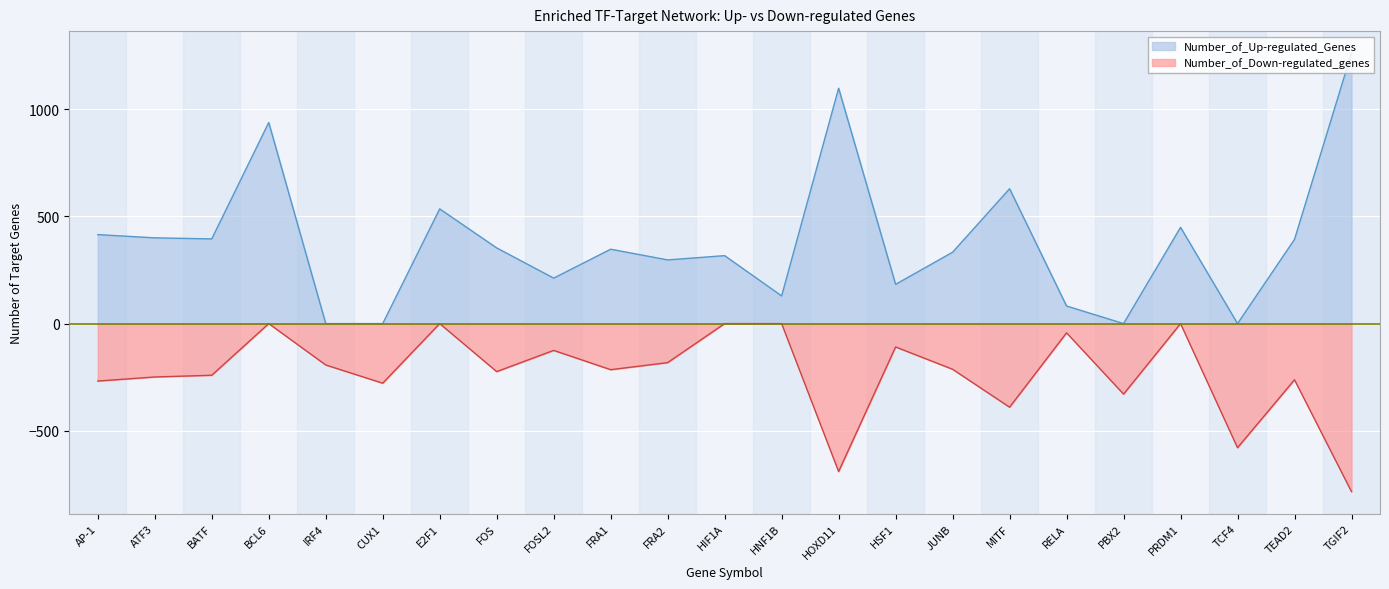

In Number_of_Down-regulated_genes, how many points are lower than both neighbors (excluding endpoints)?

7